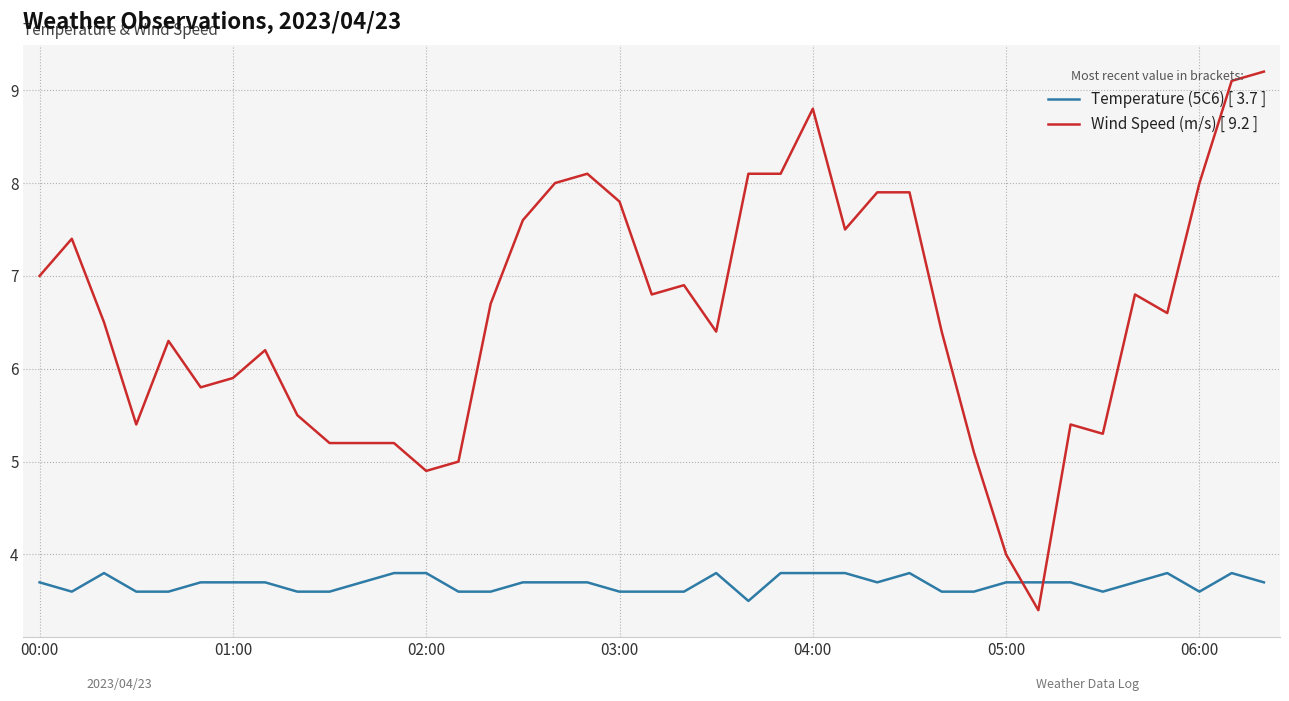

Which series has the largest total across all categories?

Wind Speed (m/s) [ 9.2 ]